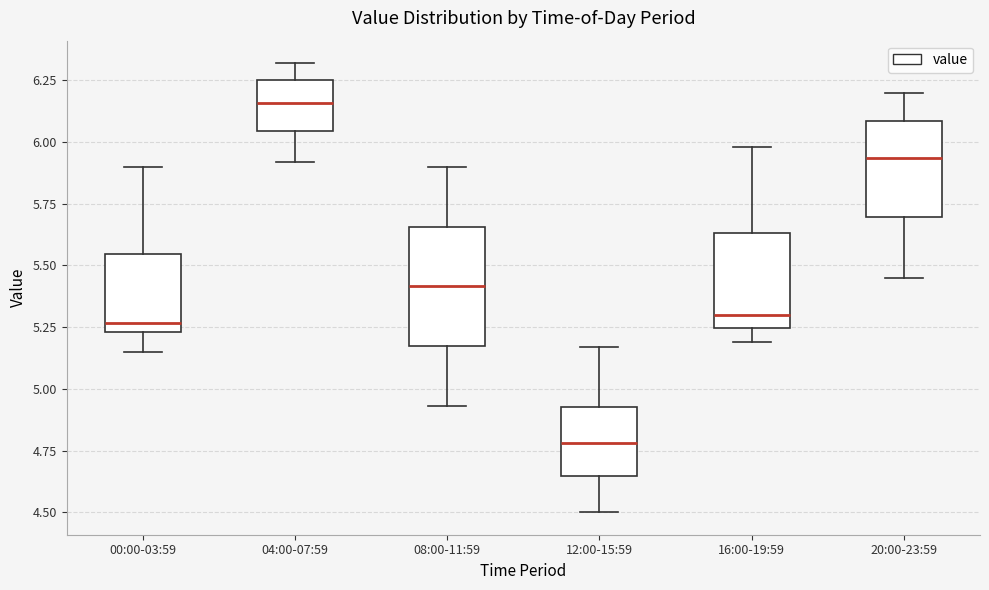

Reading left to right, read every box against the y-axis: the position of its median line, the range the box covers, and the ends of its whiskers. The values are not printed on the chart, so give them approximately, as read against the axis.

00:00-03:59: median 5.25 (just above the box's lower edge), box 5.25 to 5.55, whiskers 5.15 to 5.90
04:00-07:59: median 6.15, box 6.05 to 6.25, whiskers 5.90 to 6.30
08:00-11:59: median 5.40, box 5.15 to 5.65, whiskers 4.95 to 5.90
12:00-15:59: median 4.80, box 4.65 to 4.95, whiskers 4.50 to 5.15
16:00-19:59: median 5.30, box 5.25 to 5.65, whiskers 5.20 to 6.00
20:00-23:59: median 5.95, box 5.70 to 6.10, whiskers 5.45 to 6.20